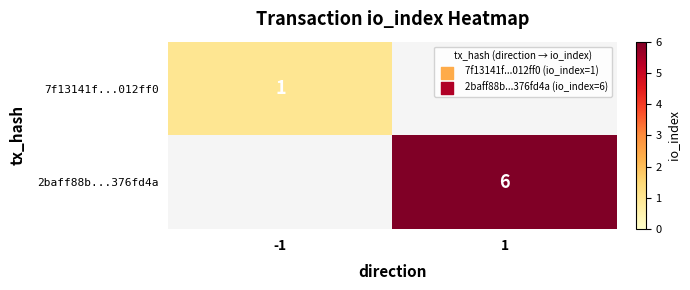

What is the total value across all series at 1?

6